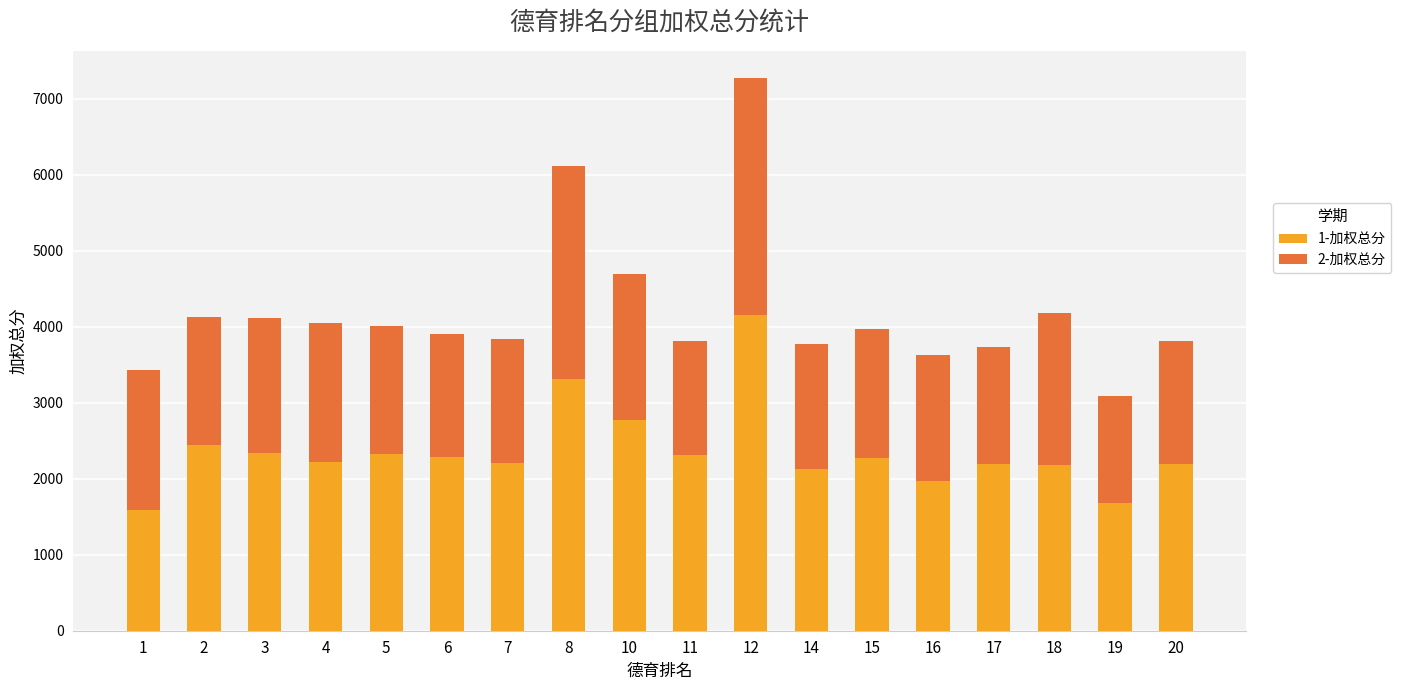

What is the highest value of the 1-加权总分 series?

4151.5